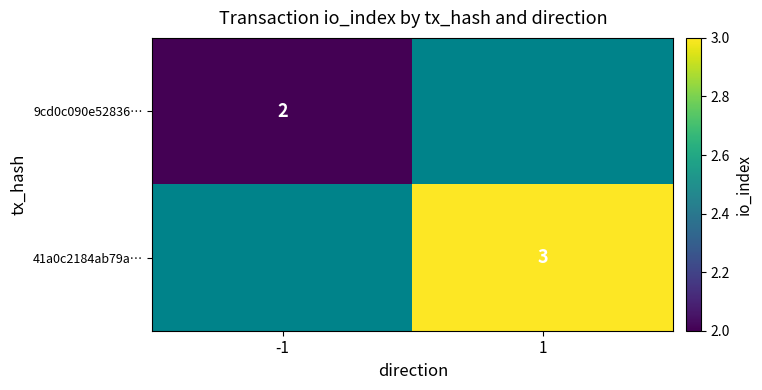

The 9cd0c090e52836… series shows 1 at -1. True or false?

False